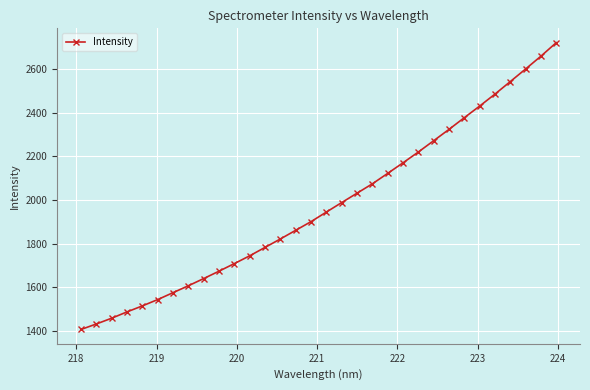

What is the average value?

1972.6